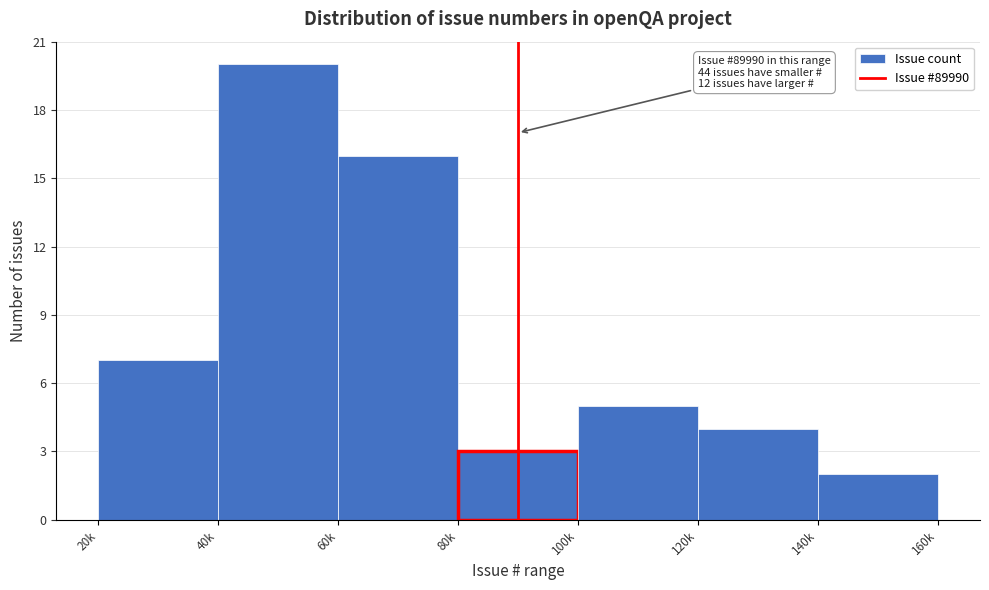

Reading left to right, transcribe all the data shown in this chart.

7	20	16	3	5	4	2